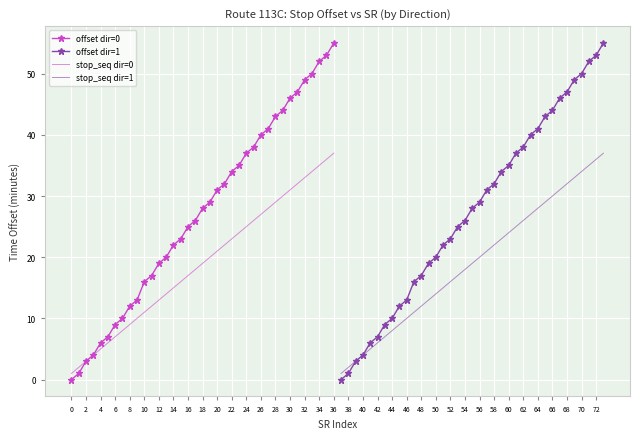

Is it true that stop_seq dir=0 equals 17 at 16?

True